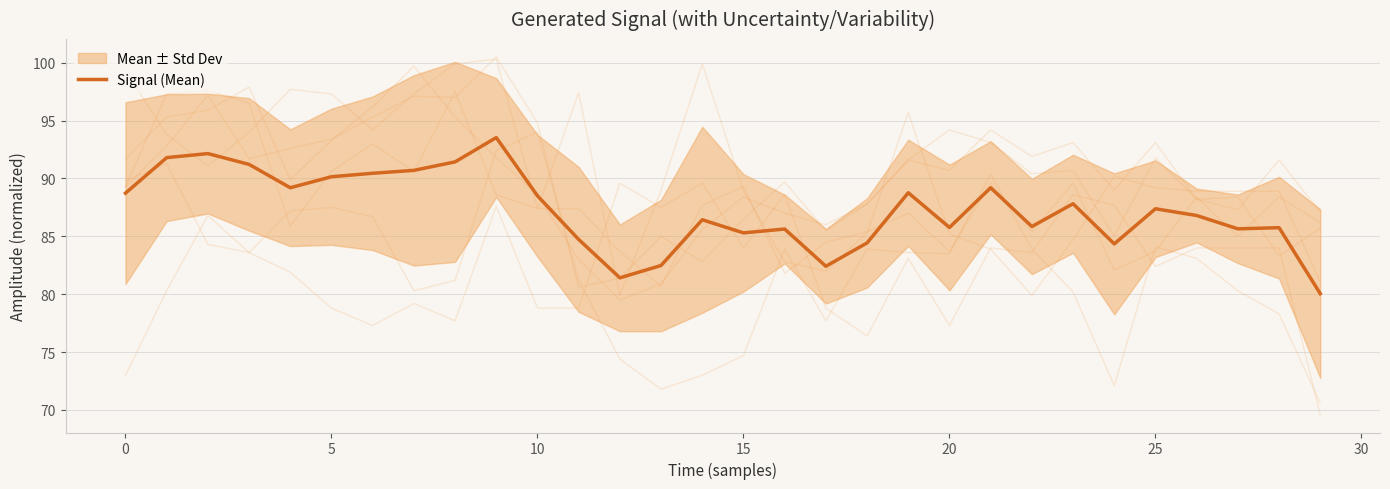

How many lines are shown in the chart?

1